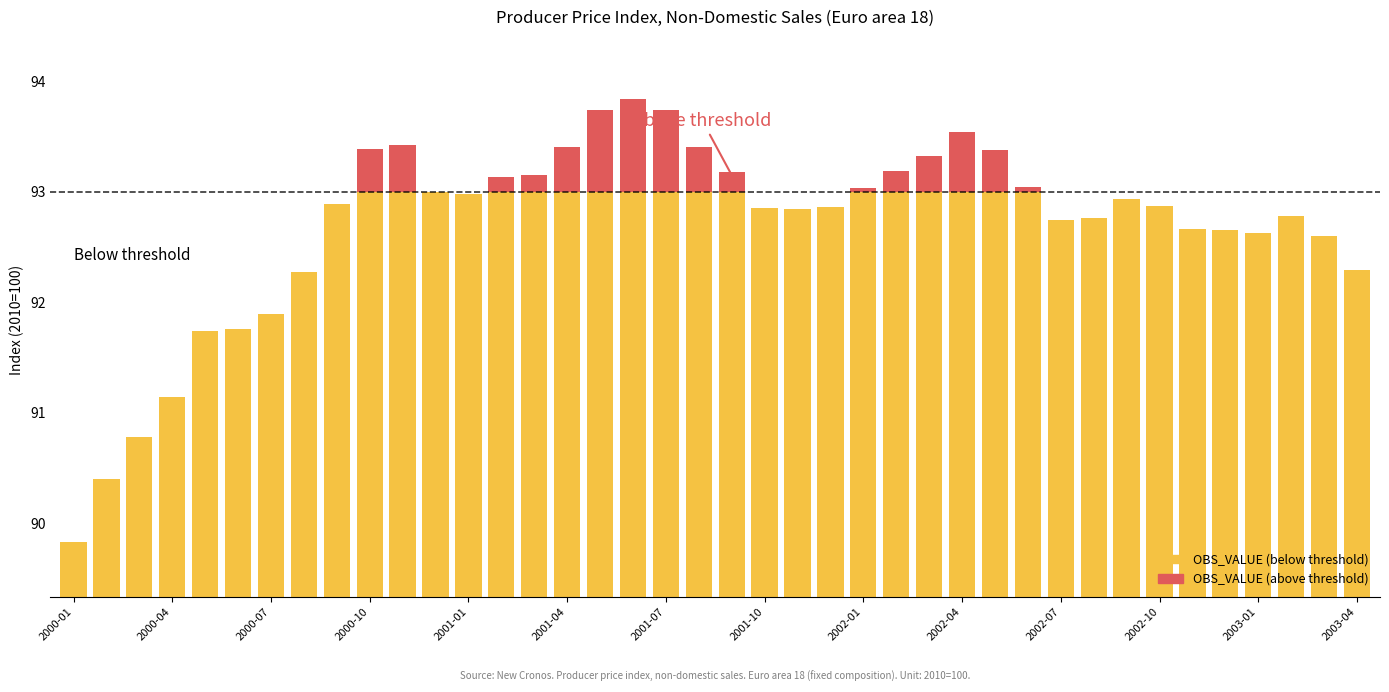

What are all the series names shown in the legend?

OBS_VALUE (below threshold), OBS_VALUE (above threshold)